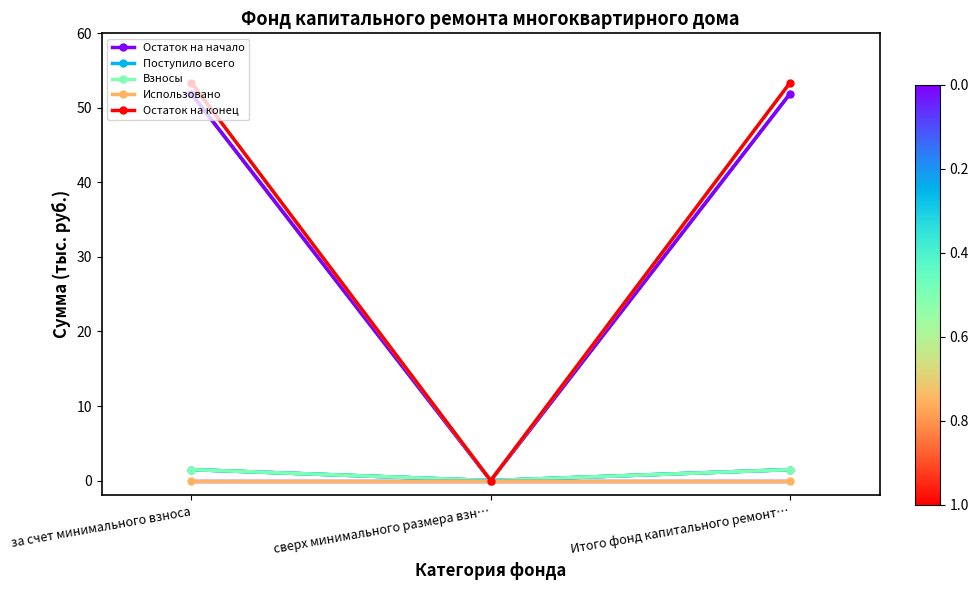

Does the chart have visible grid lines?

No